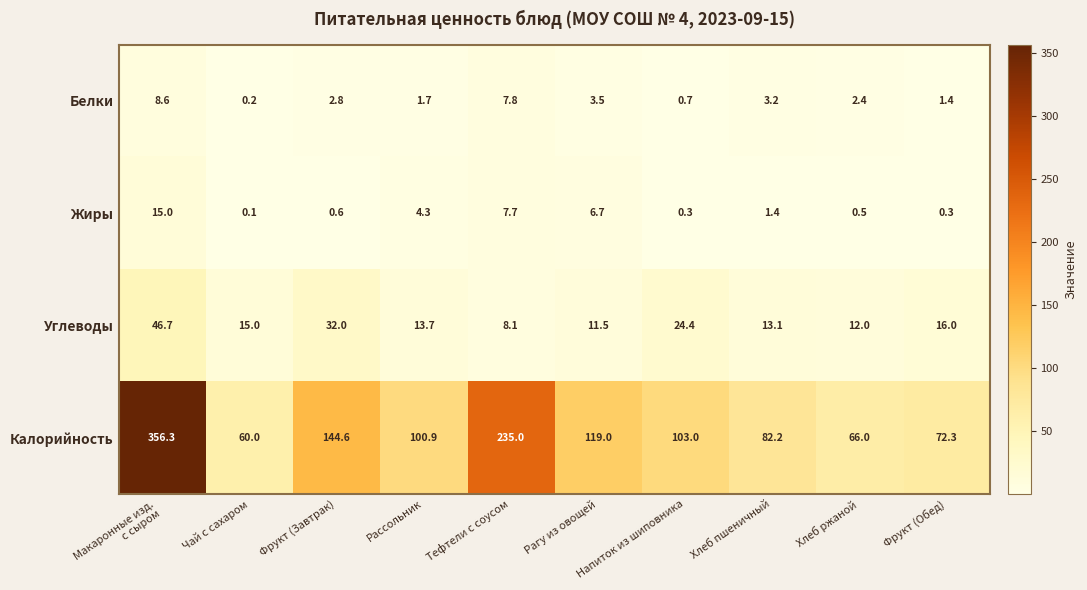

Rank the series by their maximum value, from lowest to highest.

Белки, Жиры, Углеводы, Калорийность